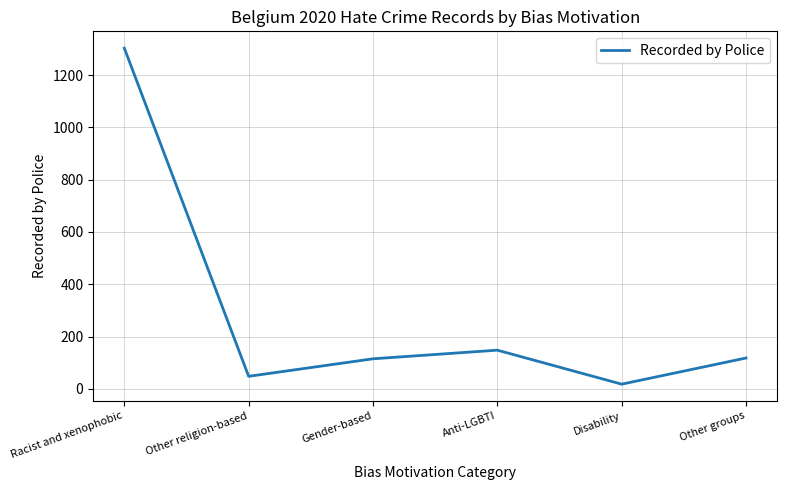

True or false: there are more than 0 points higher than both neighbors.

True